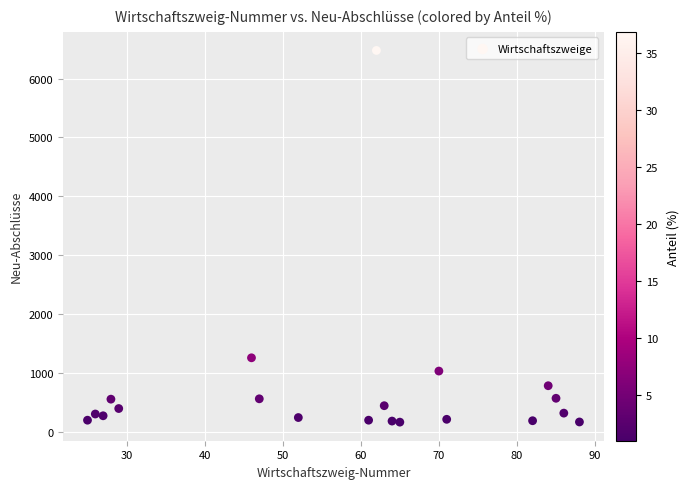

What is the range of Y values (max minus min)?

6309